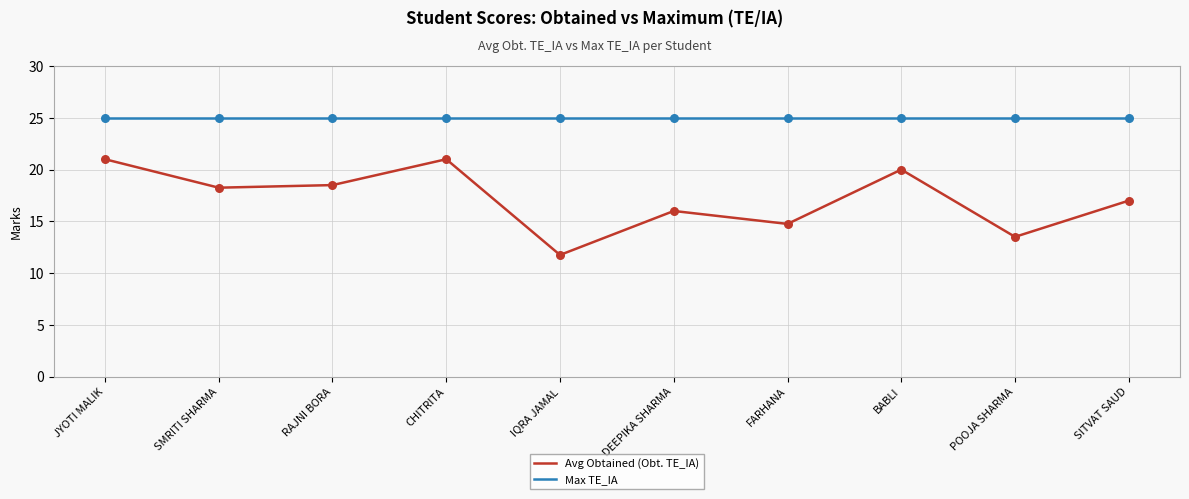

What is the spread (max minus min) of values at JYOTI MALIK?

4.0